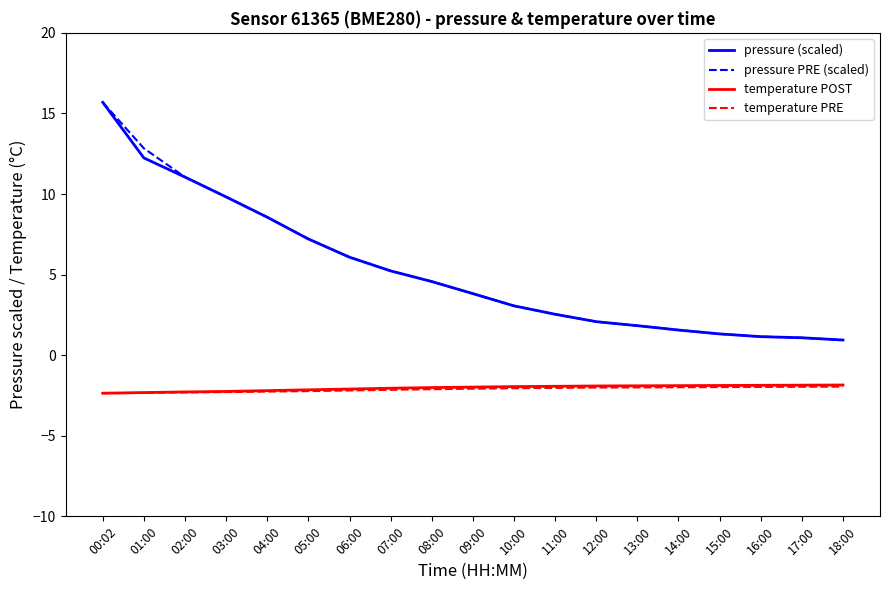

What position from the right is 14:00?

5